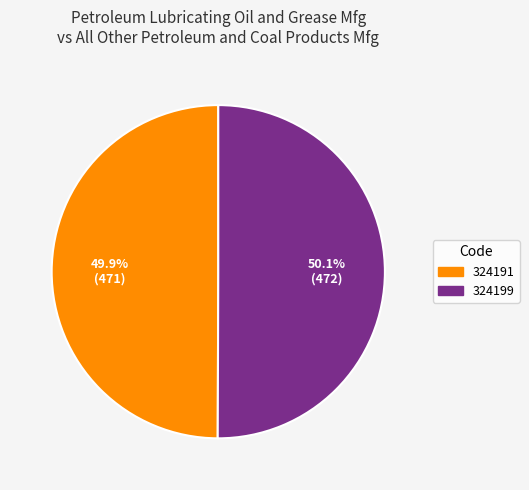

Approximately how many times larger is the value at 324191 compared to 324199?

1.0